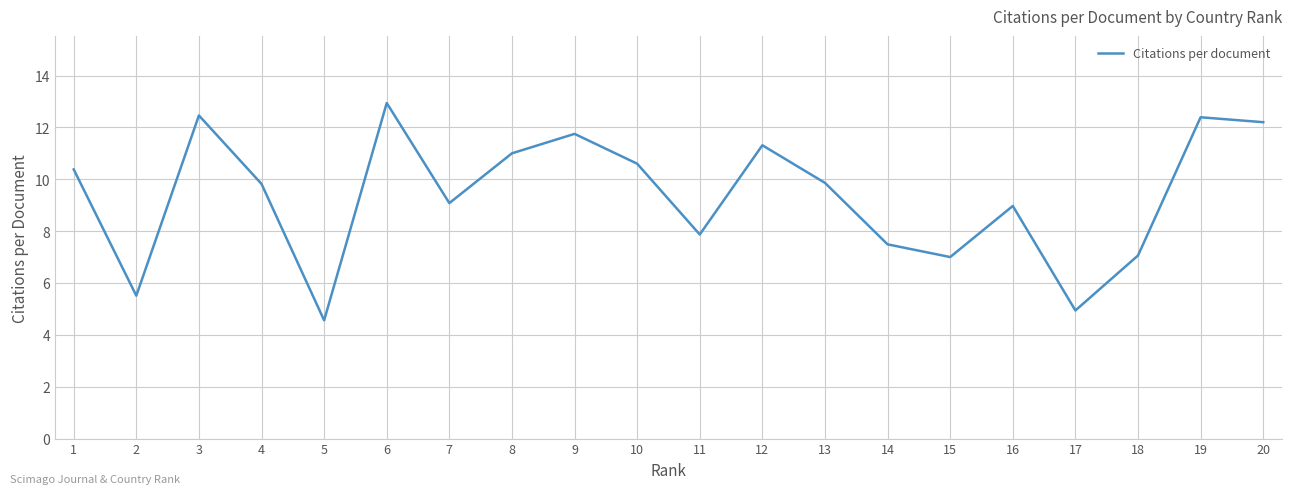

Read the value at 6.

12.9